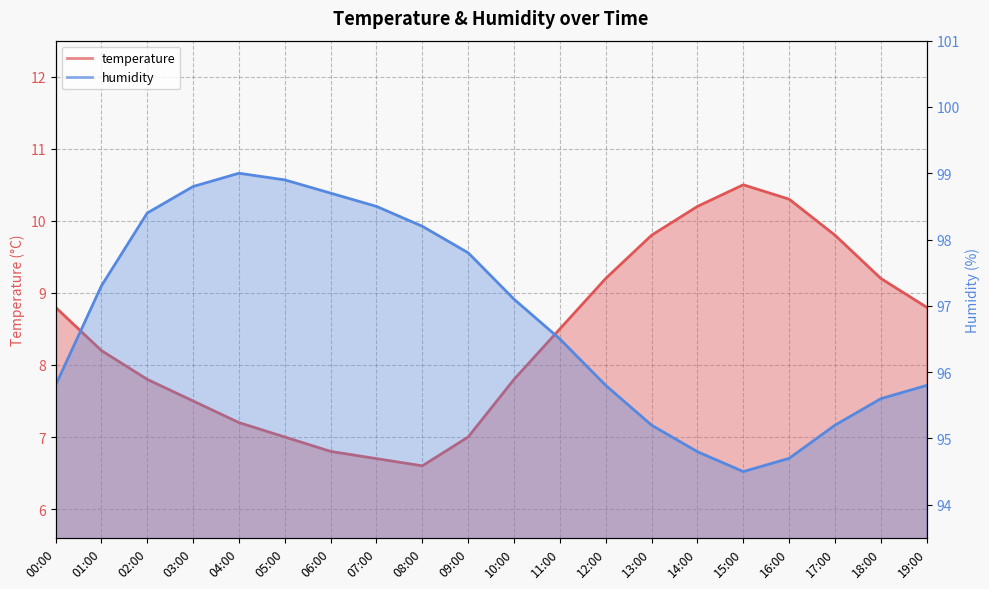

What is the difference between the maximum and second lowest values in the humidity series?

4.3